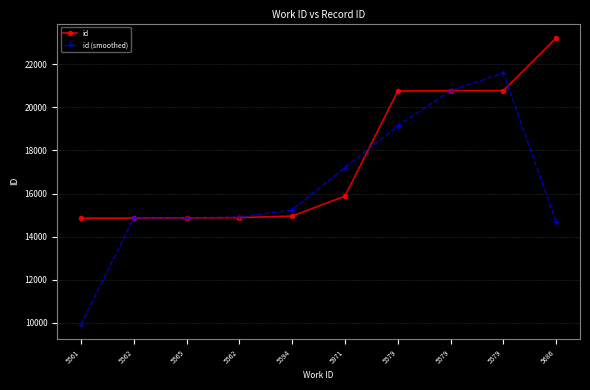

Does the chart have visible grid lines?

Yes